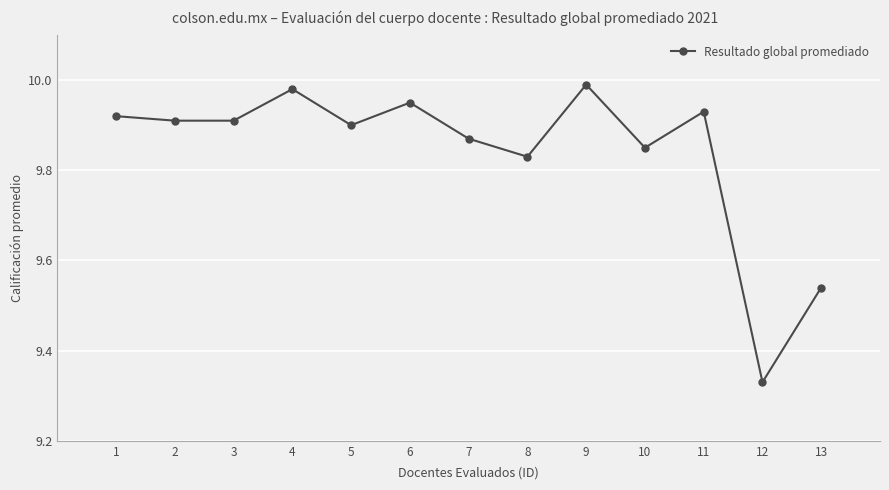

True or false: there are more than 2 points higher than both neighbors.

True